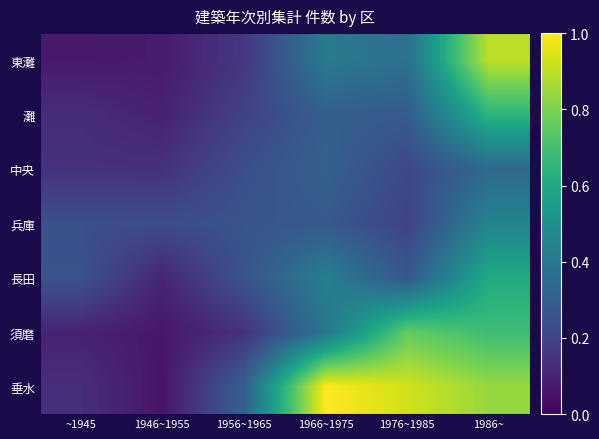

At how many categories does at least one series exceed 0?

6